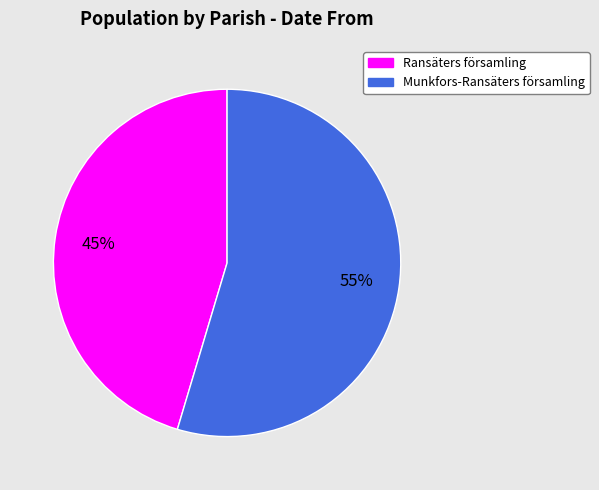

What is the smallest slice in the pie chart?

Ransäters församling